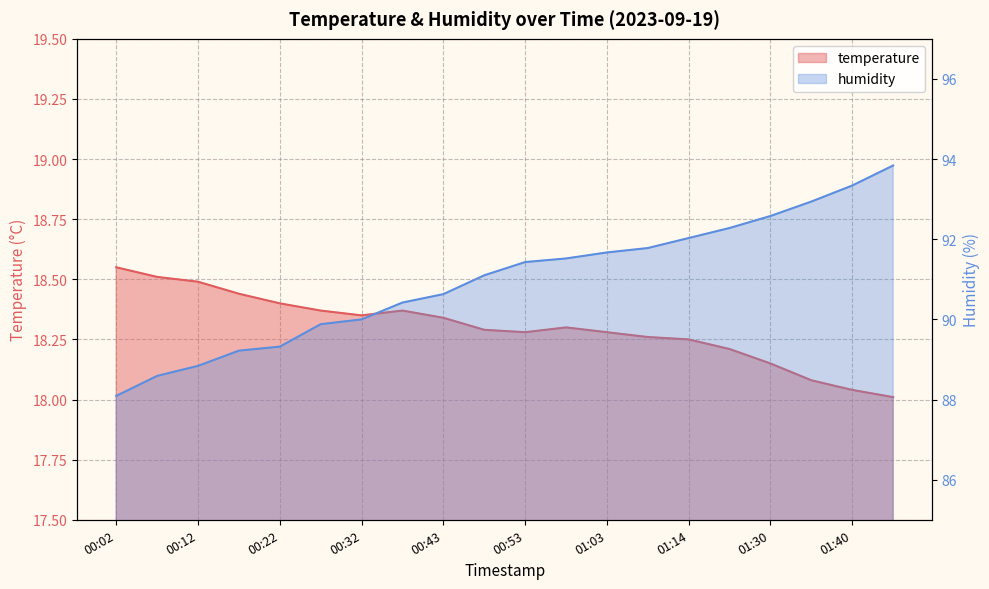

Which series has the largest range (max minus min)?

humidity